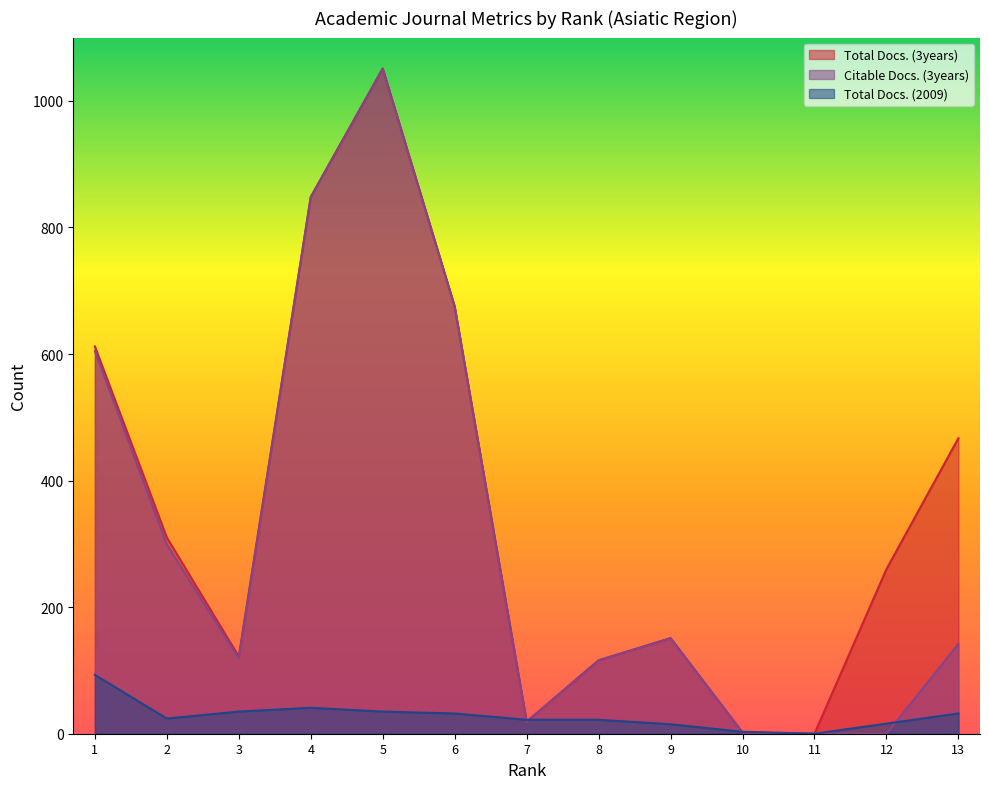

The Citable Docs. (3years) series shows 0 at 11. True or false?

True